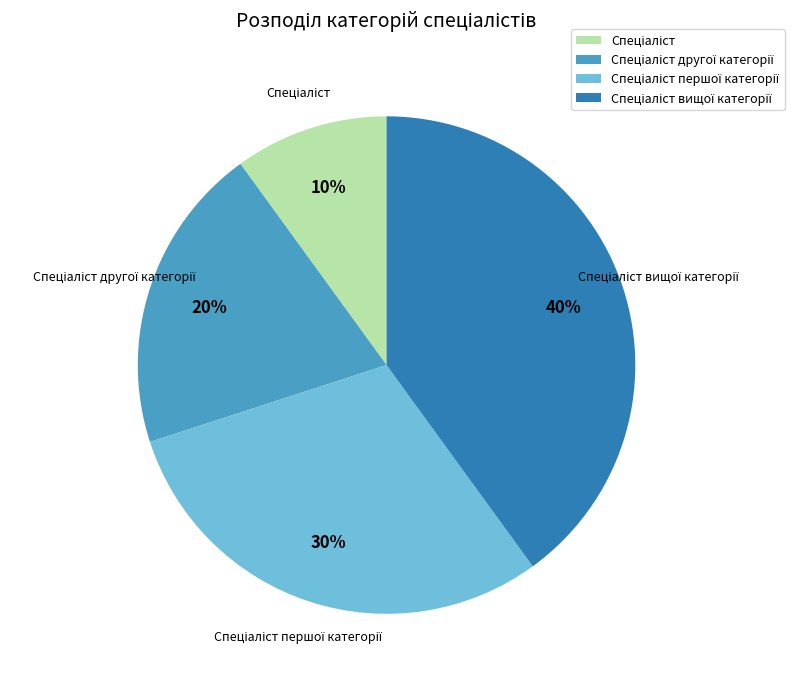

Is there any slice that represents more than half of the pie?

No